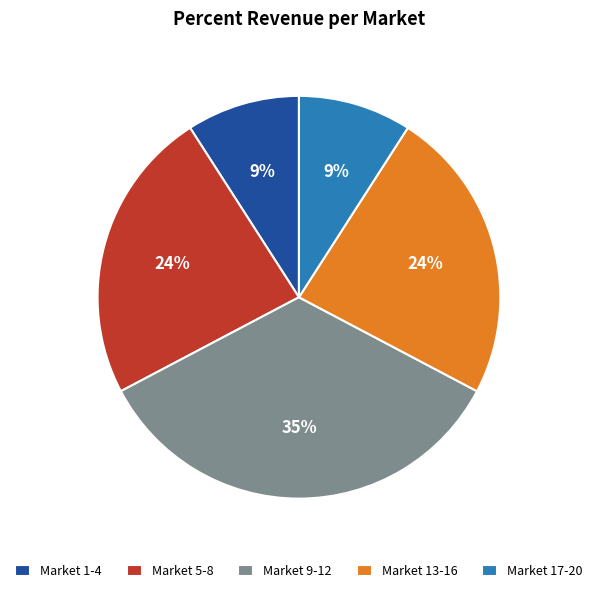

Is it true that Market 9-12 is 35% of the pie?

True